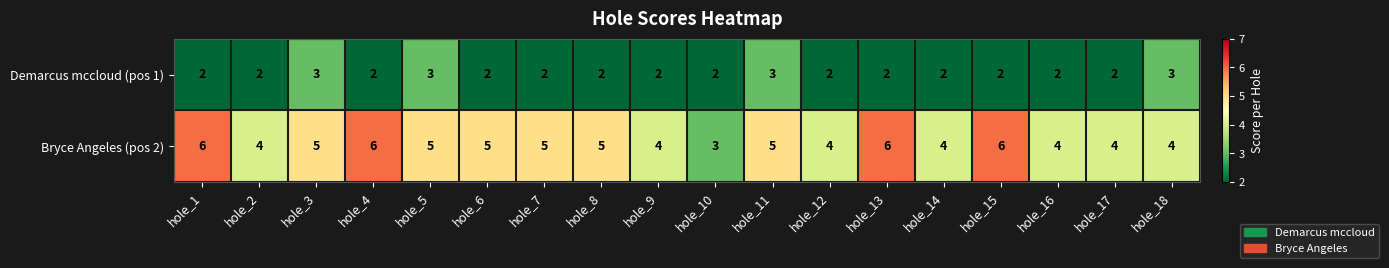

List the series in order of their peak value, lowest first.

Demarcus mccloud (pos 1), Bryce Angeles (pos 2)